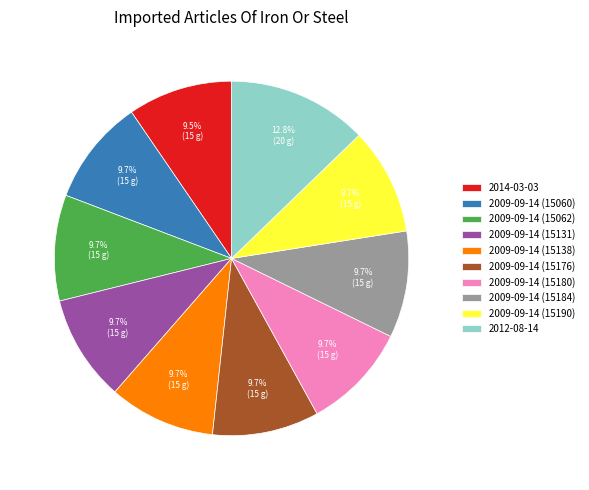

Count the number of slices in the pie.

10